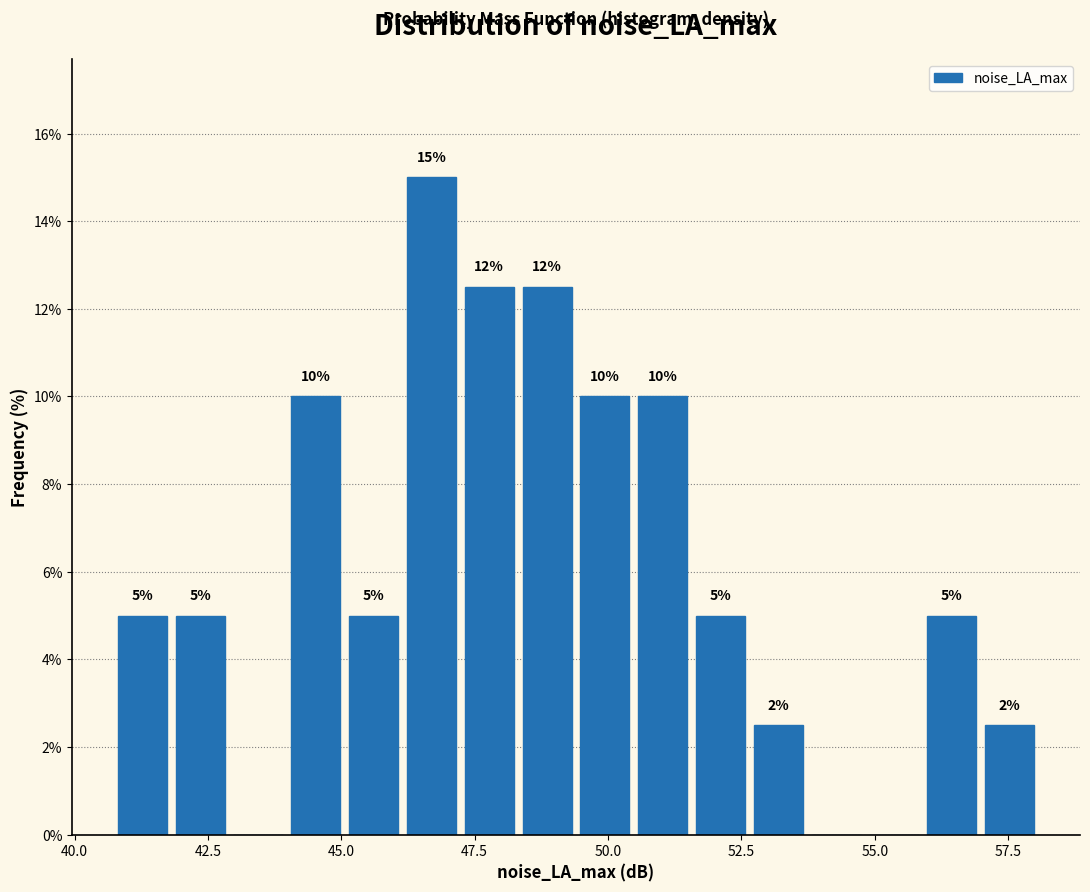

Around what value on the x-axis is the tallest bar? Give the approximate position of its centre, as read against the axis.

46.5